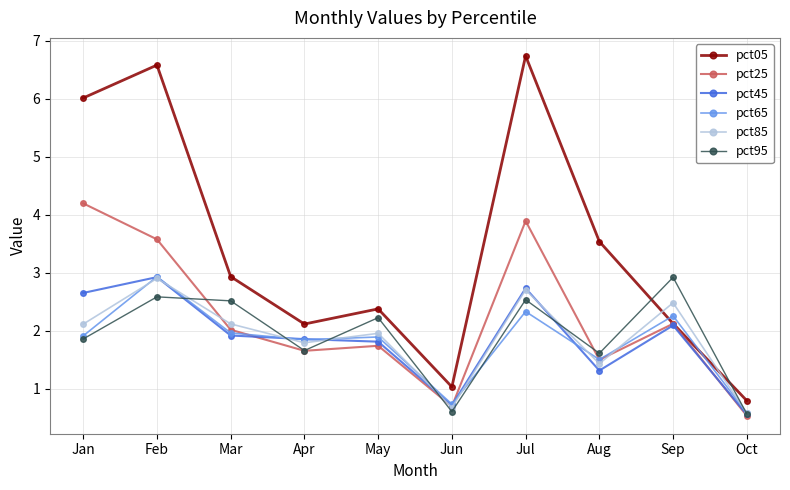

What is the total value across all series at May?

12.0